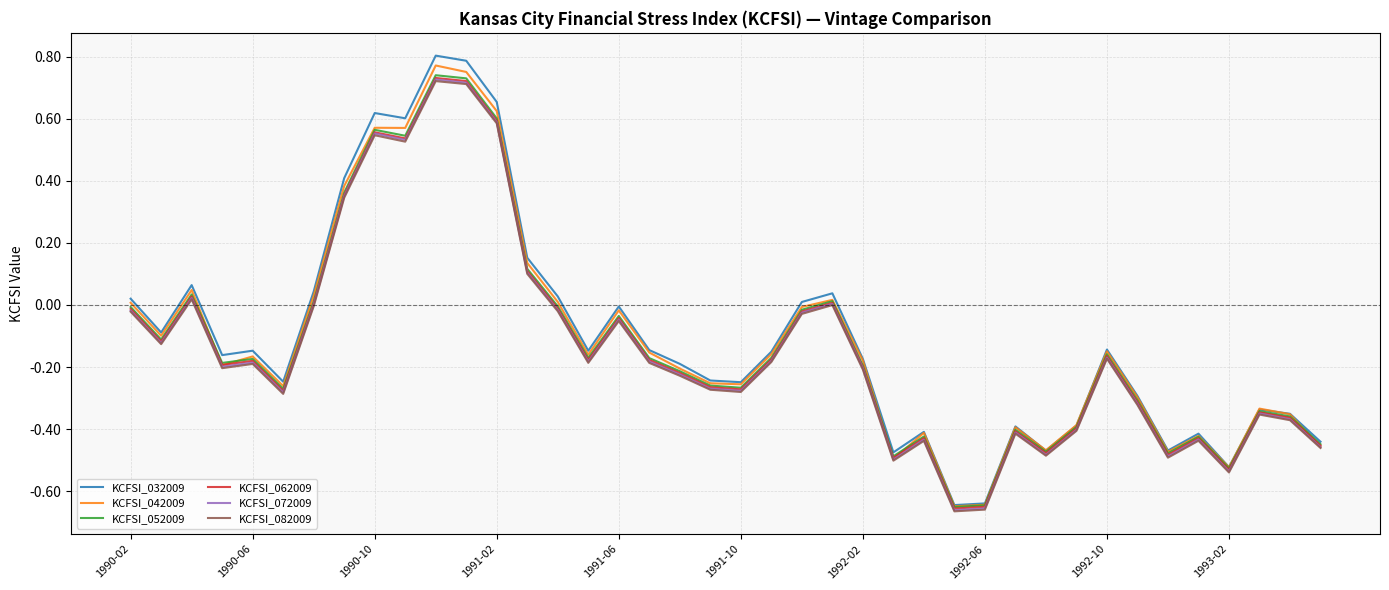

Which series has the largest range (max minus min)?

KCFSI_032009